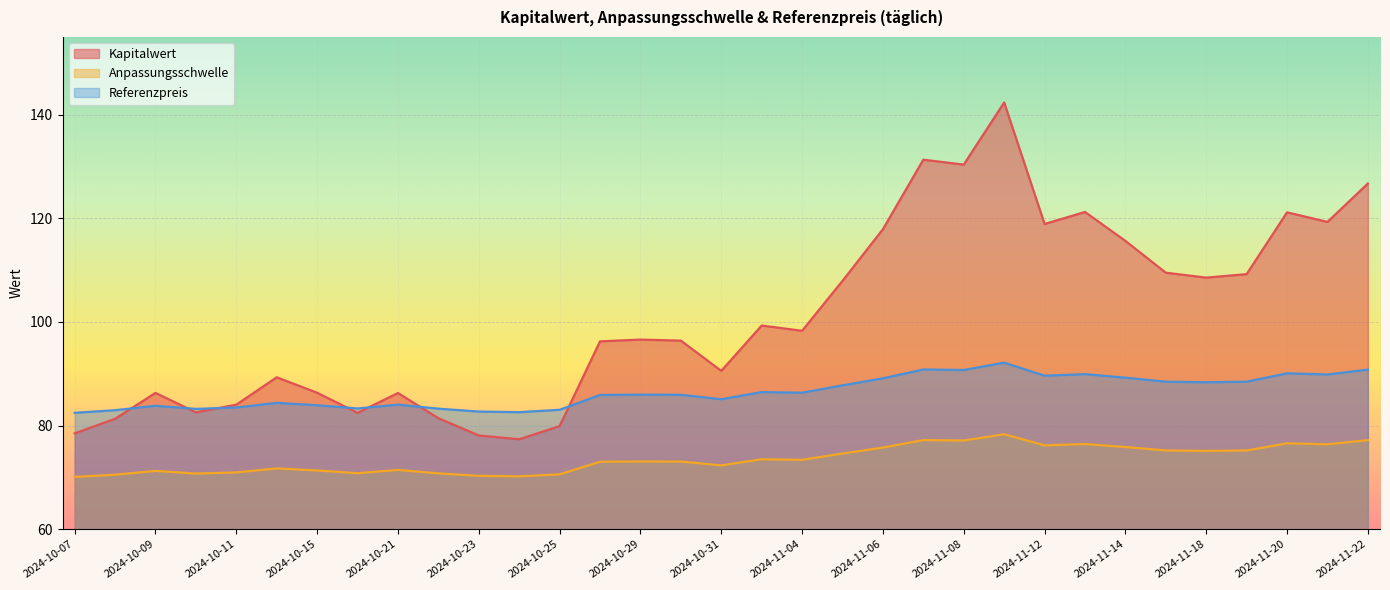

Reading left to right, what are all the values shown in this chart?

Kapitalwert: 78.5	81.3	86.3	82.5	84.0	89.3	86.3	82.5	86.3	81.4	78.1	77.3	79.9	96.2	96.6	96.4	90.5	99.3	98.3	107.9	117.9	131.3	130.4	142.3	118.9	121.2	115.6	109.5	108.5	109.2	121.2	119.3	126.7
Anpassungsschwelle: 70.1	70.5	71.2	70.7	71.0	71.7	71.3	70.8	71.4	70.8	70.3	70.2	70.6	73.0	73.1	73.0	72.3	73.5	73.4	74.6	75.8	77.2	77.1	78.3	76.2	76.4	75.9	75.2	75.1	75.2	76.6	76.4	77.2
Referenzpreis: 82.5	83.0	83.8	83.2	83.5	84.4	83.9	83.3	84.0	83.3	82.7	82.6	83.0	85.9	86.0	85.9	85.1	86.5	86.3	87.8	89.1	90.8	90.7	92.1	89.6	89.9	89.2	88.5	88.4	88.5	90.1	89.9	90.8